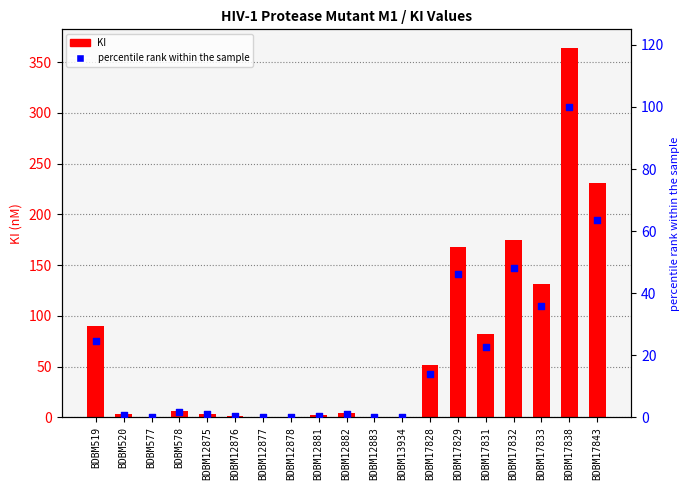

Which series reaches the minimum Y coordinate?

percentile rank within the sample